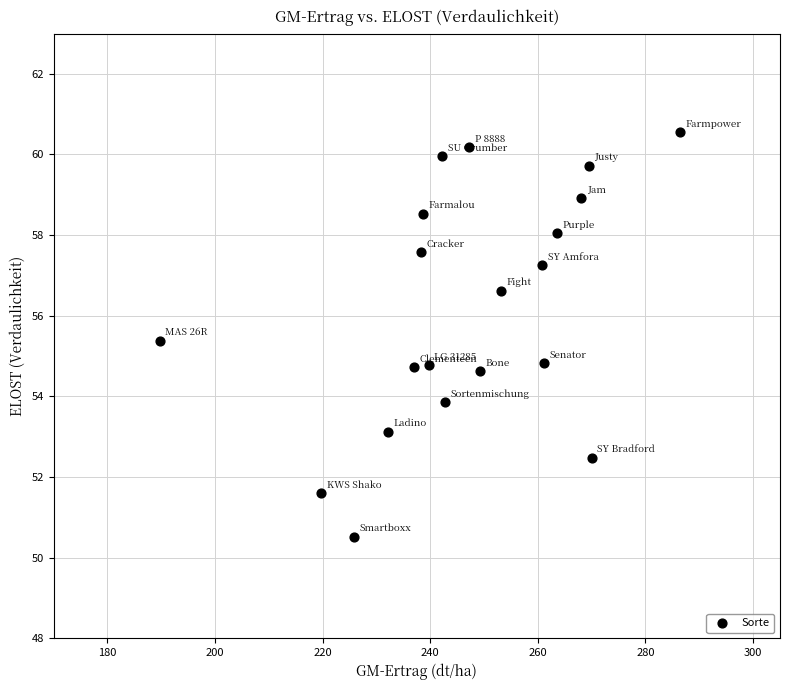

What is the range of X values (max minus min)?

96.7